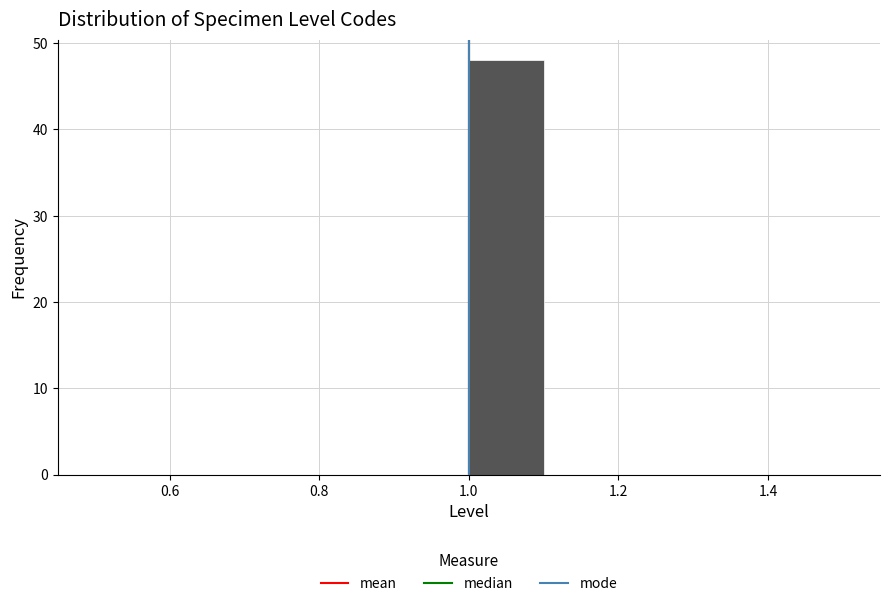

How tall is the bar that spans 1.0 to 1.1 on the x-axis? The values are not printed on the chart, so give them approximately, as read against the axis.

48